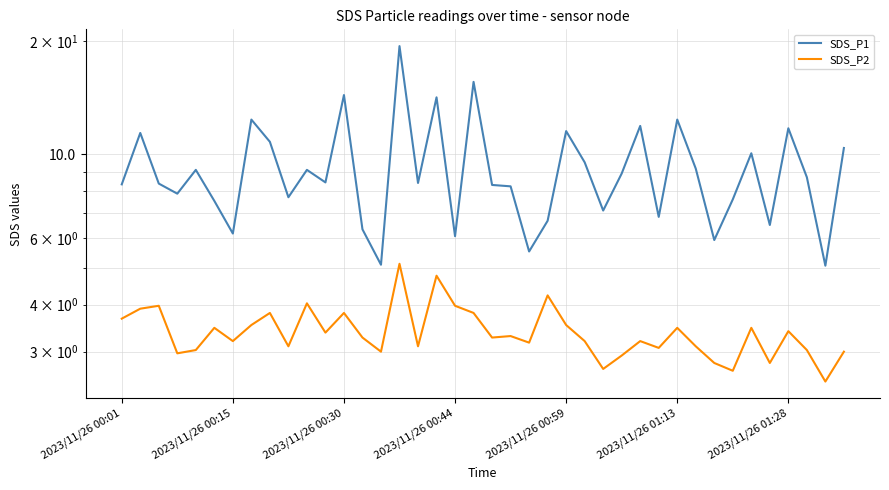

Where is SDS_P2 nearest to the value 3?

14